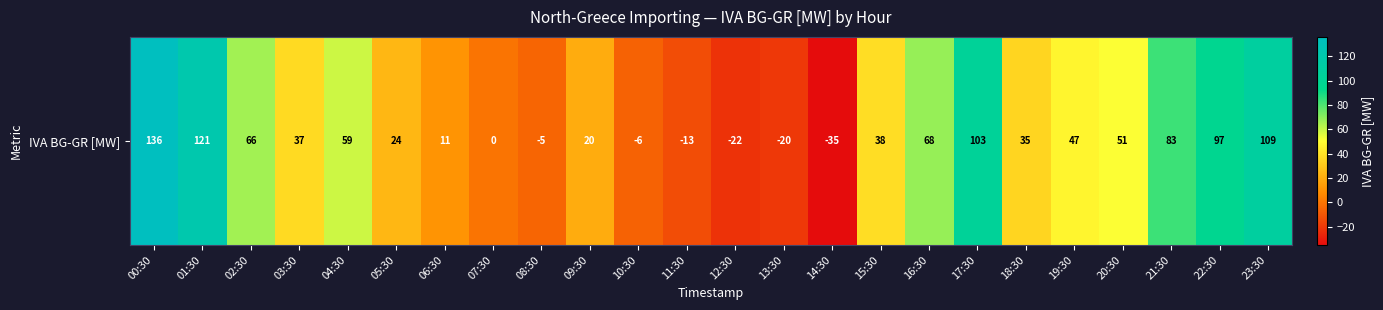

How many series are shown in this chart?

1